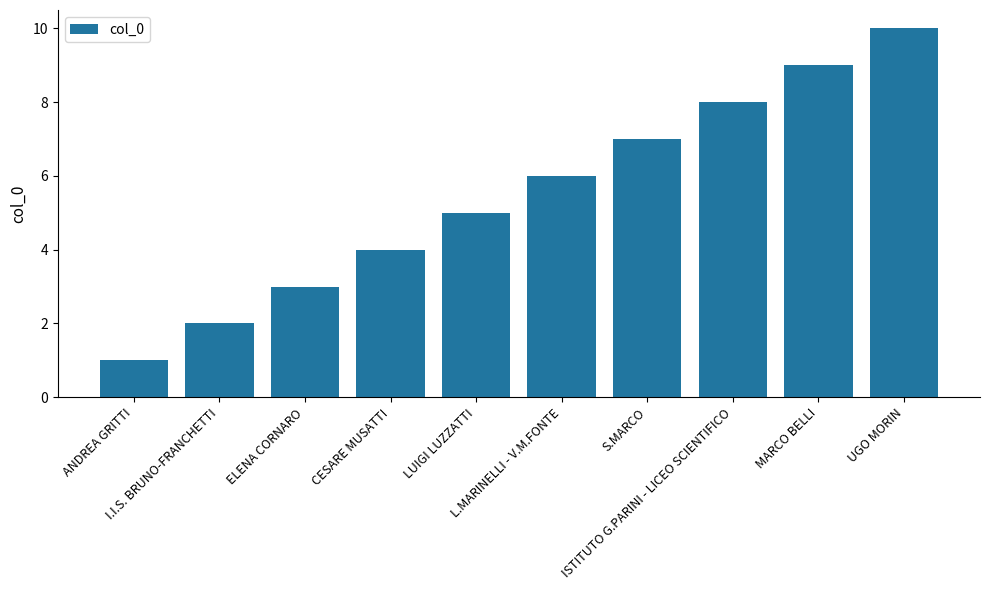

True or false: the data shows 2 at I.I.S. BRUNO-FRANCHETTI.

True